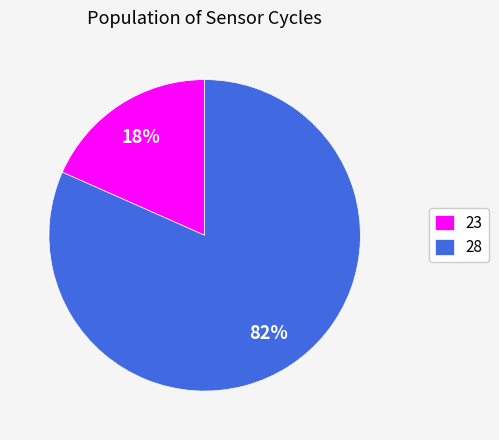

Count the number of slices in the pie.

2